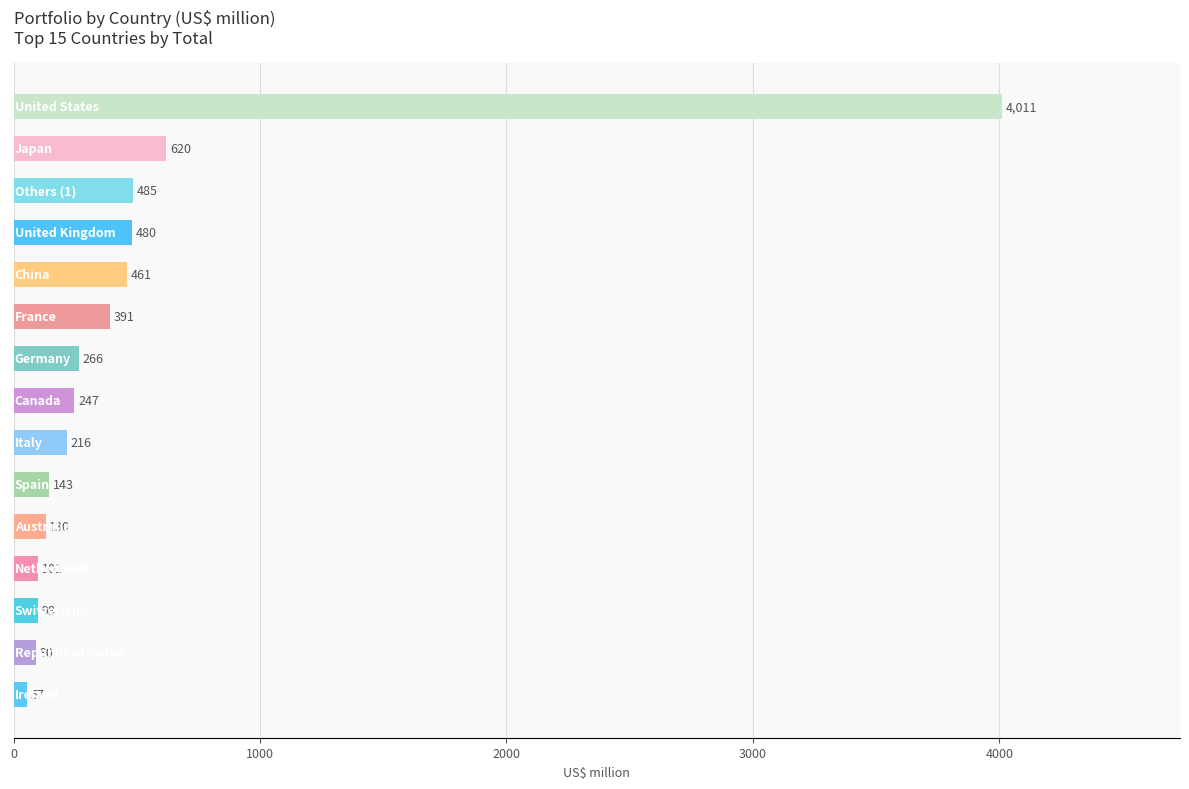

How many data points does each series have?

15